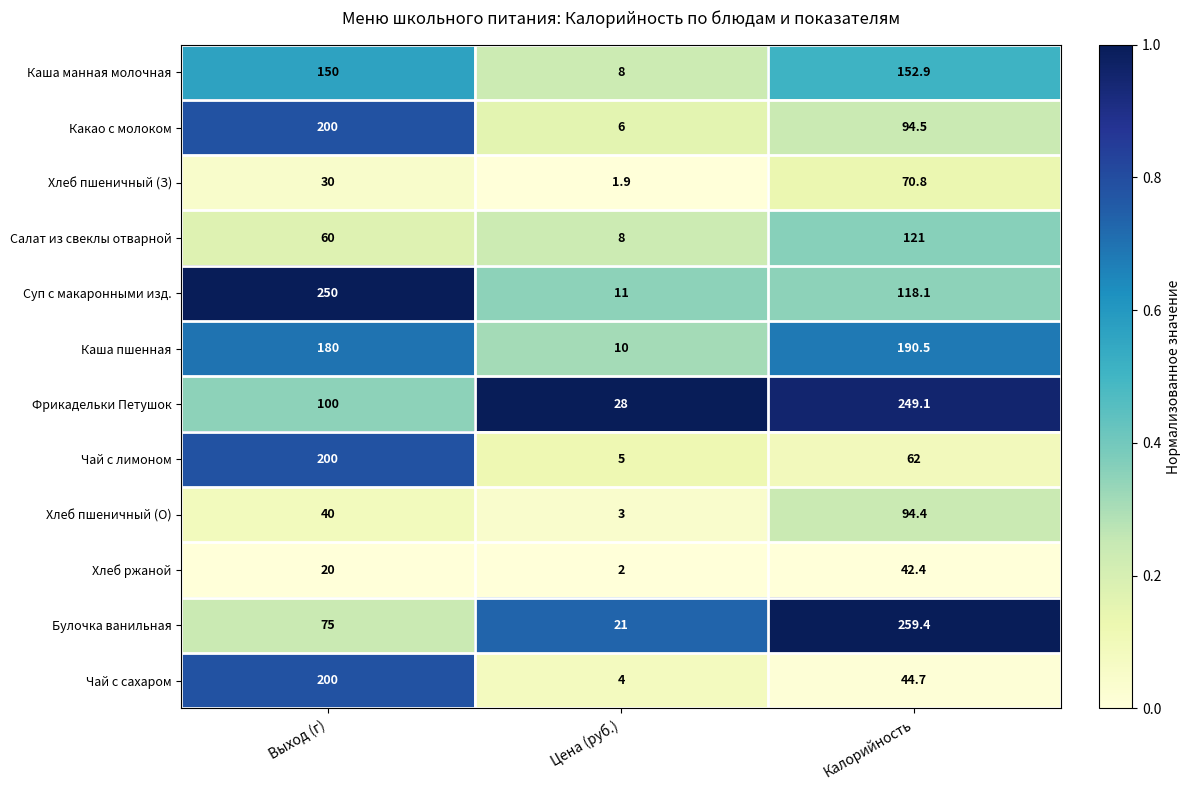

Which label corresponds to the smallest value in the chart?

Цена (руб.)